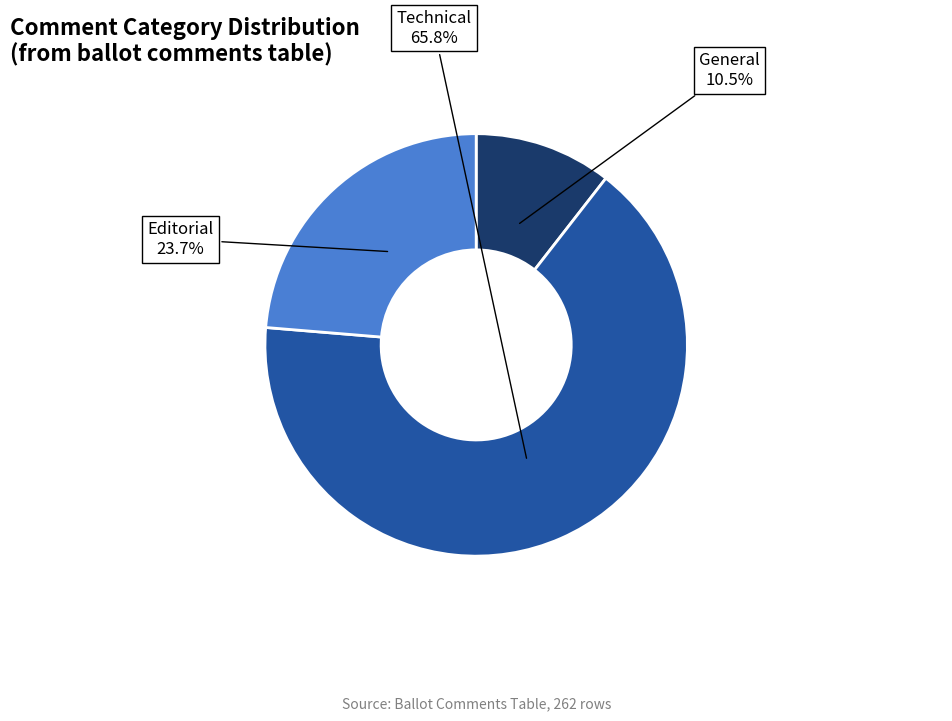

Is there any slice that represents more than half of the pie?

Yes